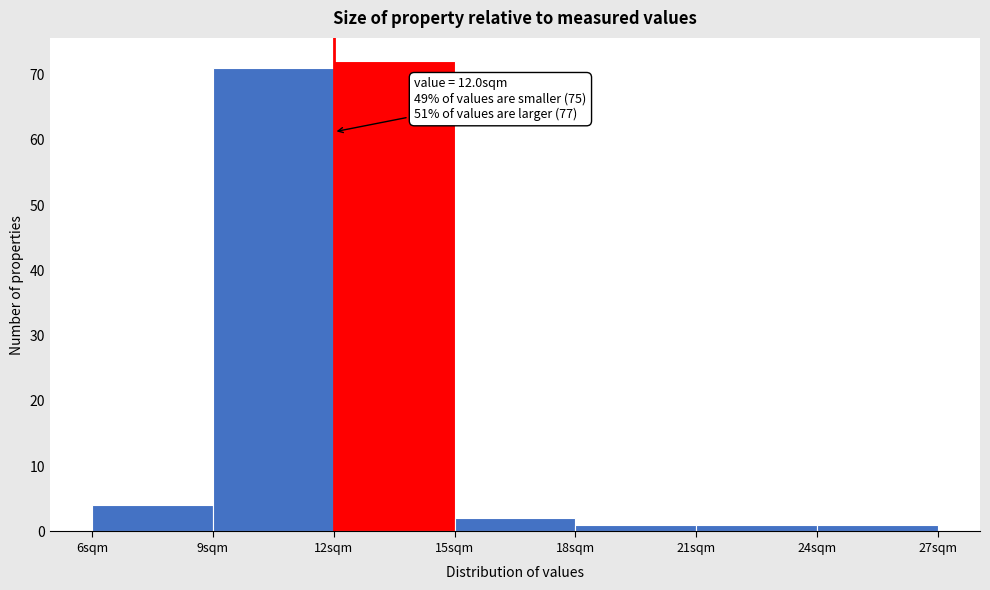

Over which range of the x-axis is the bar tallest?

12 to 15